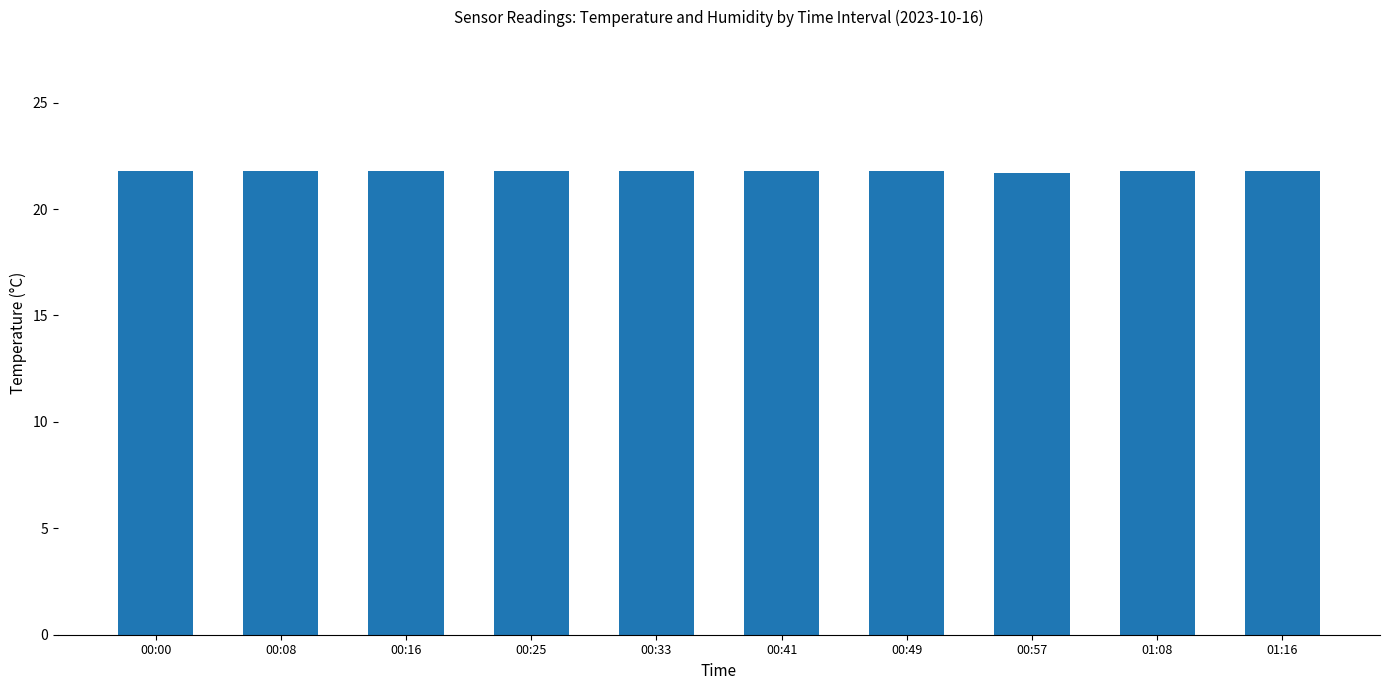

What is the smallest value displayed?

21.7